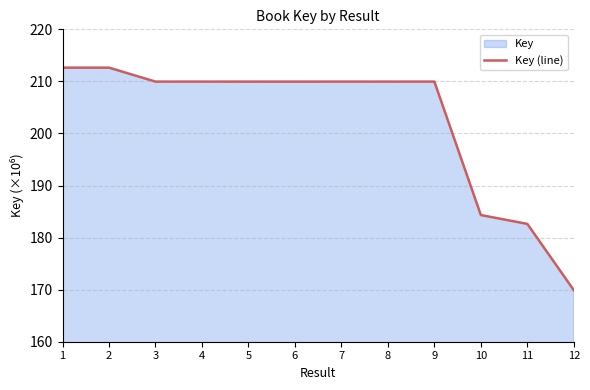

Reading left to right, what are all the values shown in this chart?

1=212.6	2=212.6	3=210.0	4=210.0	5=210.0	6=210.0	7=210.0	8=210.0	9=210.0	10=184.3	11=182.6	12=169.9